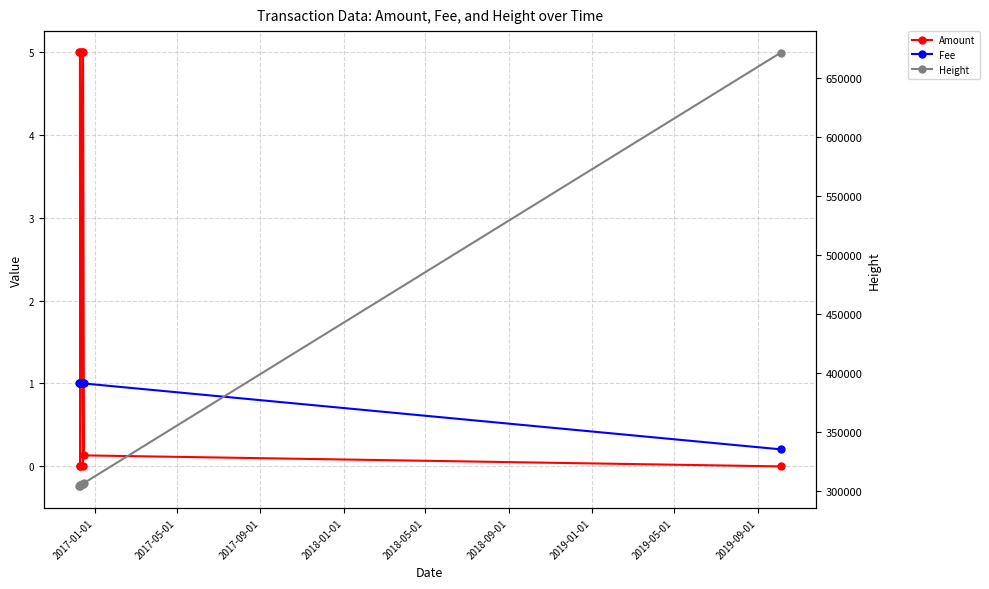

Which category has the lowest value in the Height series?

2017-01-01